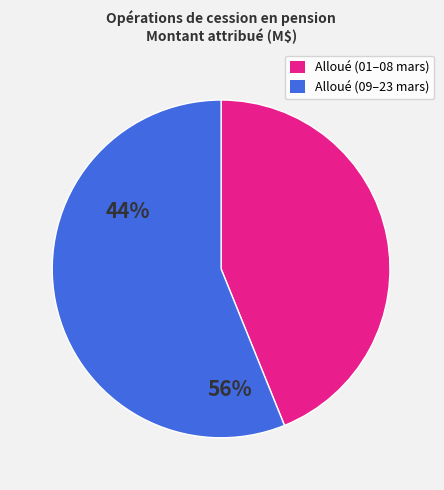

Rank the categories by value from lowest to highest.

Alloué (01–08 mars), Alloué (09–23 mars)